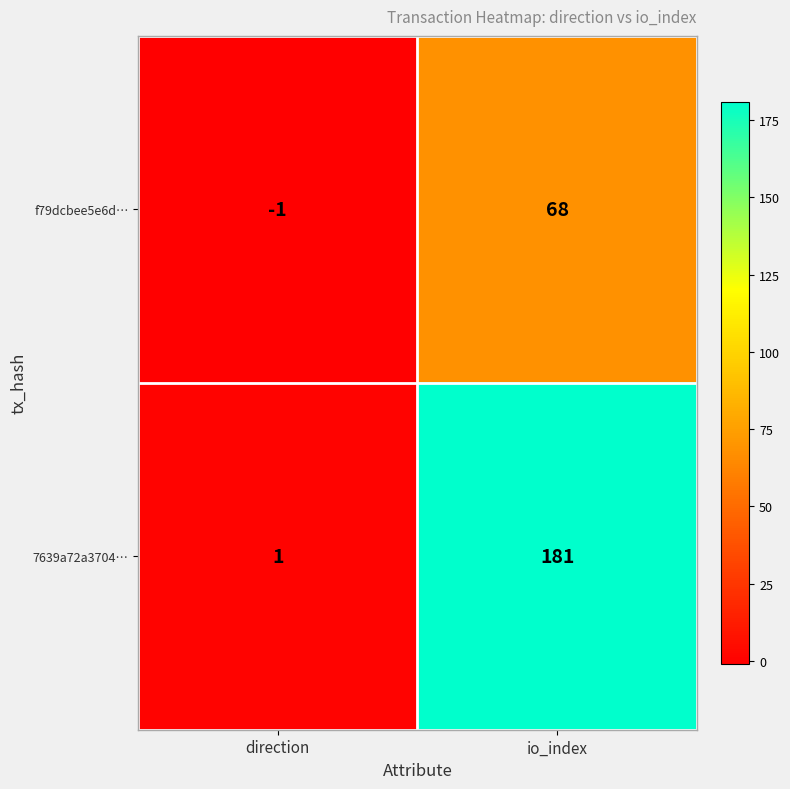

Between direction and io_index, which series saw the biggest shift?

7639a72a3704…